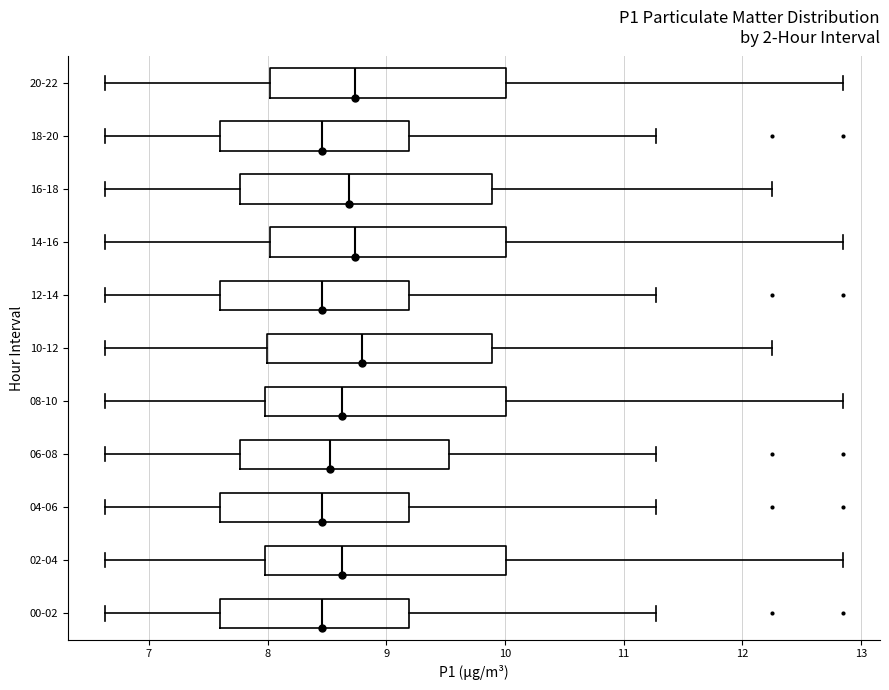

Where does the right whisker of the box for 18-20 end on the x-axis? The values are not printed on the chart, so give them approximately, as read against the axis.

11.3